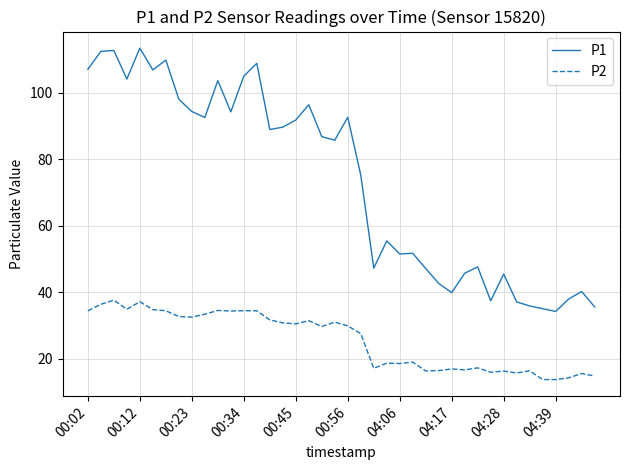

Which series has the largest total across all categories?

P1